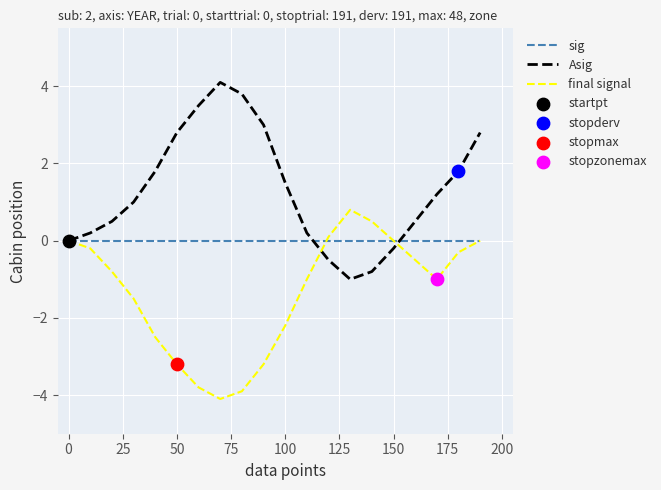

Which series has the largest total across all categories?

Asig